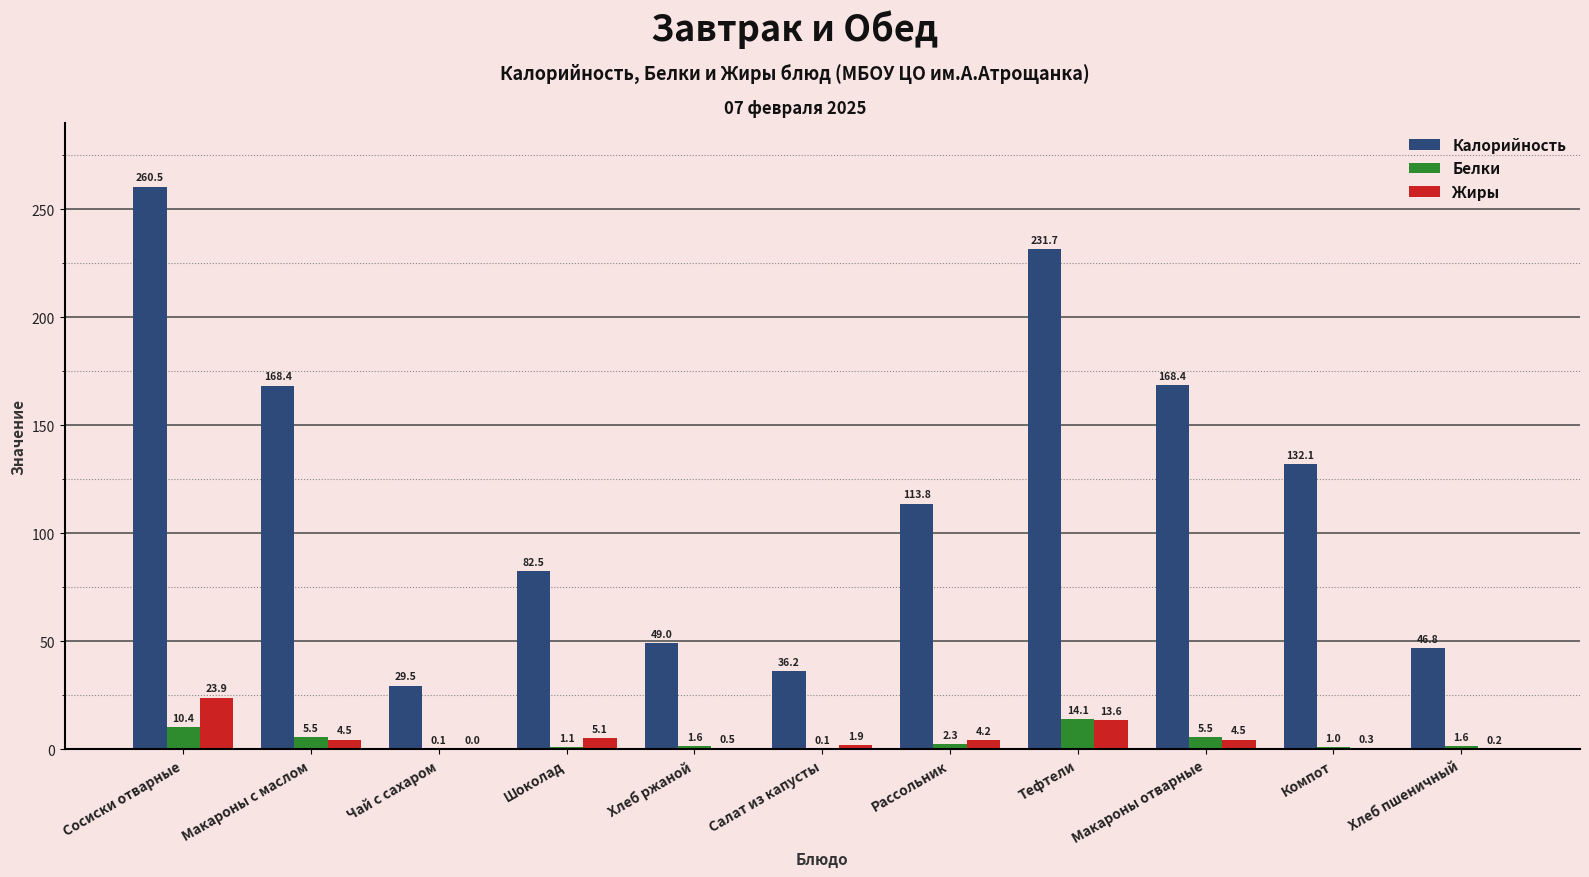

Between Чай с сахаром and Шоколад, which series saw the biggest shift?

Калорийность